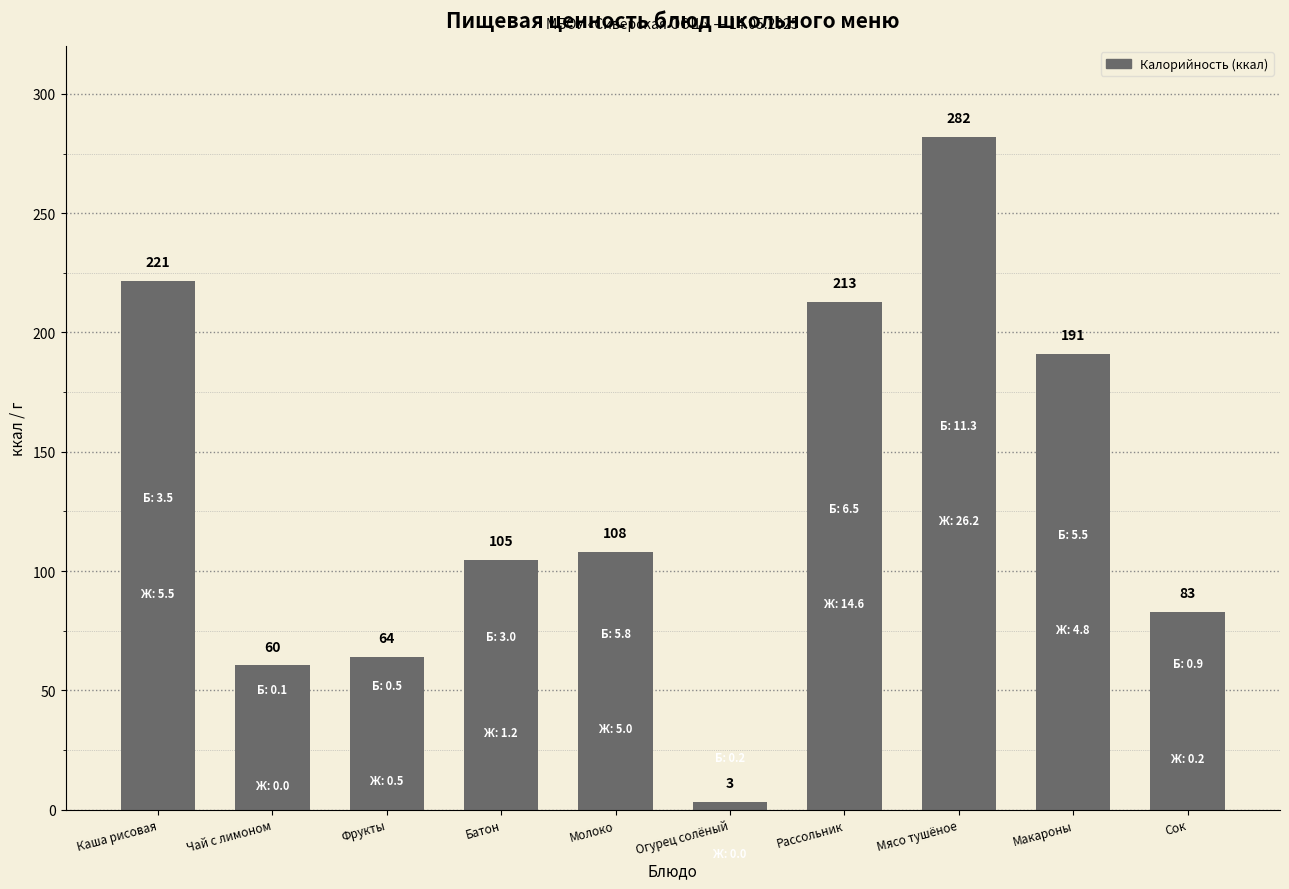

What is the average value?

133.1